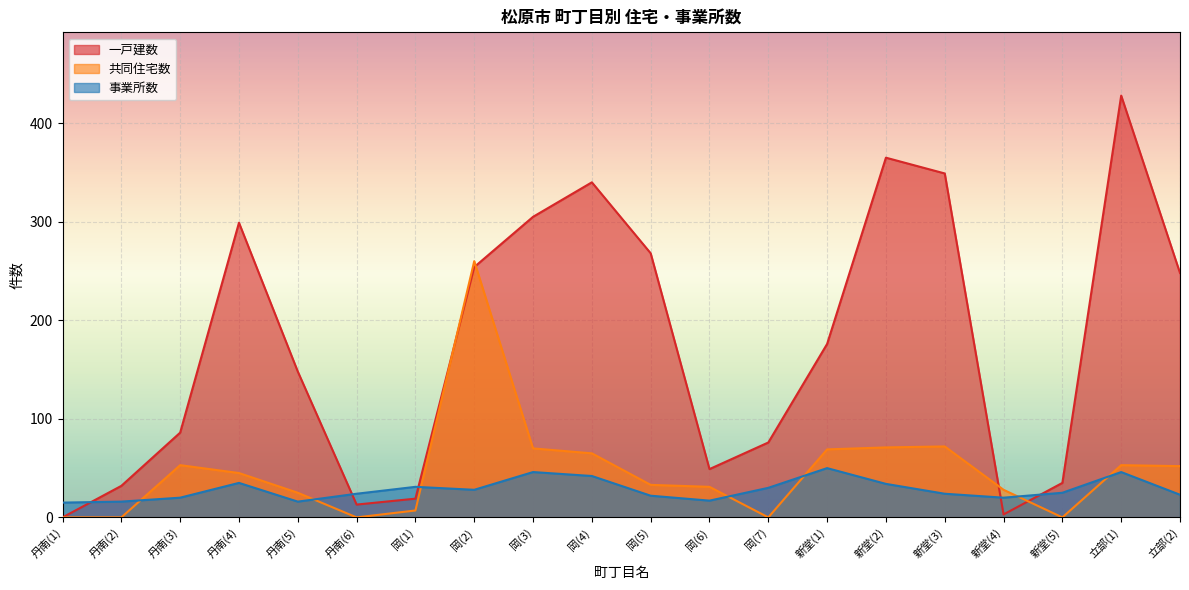

Reading right to left, transcribe all the data shown in this chart.

一戸建数: 248	428	35	3	349	365	176	76	49	268	340	305	254	19	13	148	299	86	32	0
共同住宅数: 52	53	0	28	72	71	69	0	31	33	65	70	260	7	0	25	45	53	0	0
事業所数: 23	46	25	20	24	34	50	30	17	22	42	46	28	31	24	16	35	20	16	15